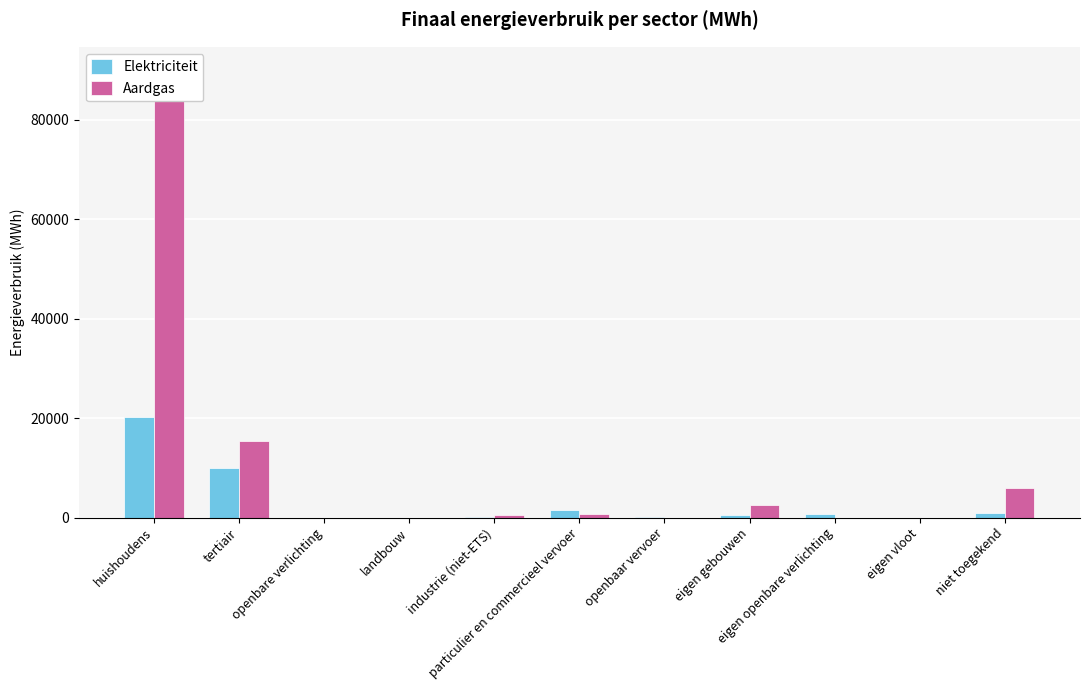

What is the label of the 3rd bar from the left?

openbare verlichting